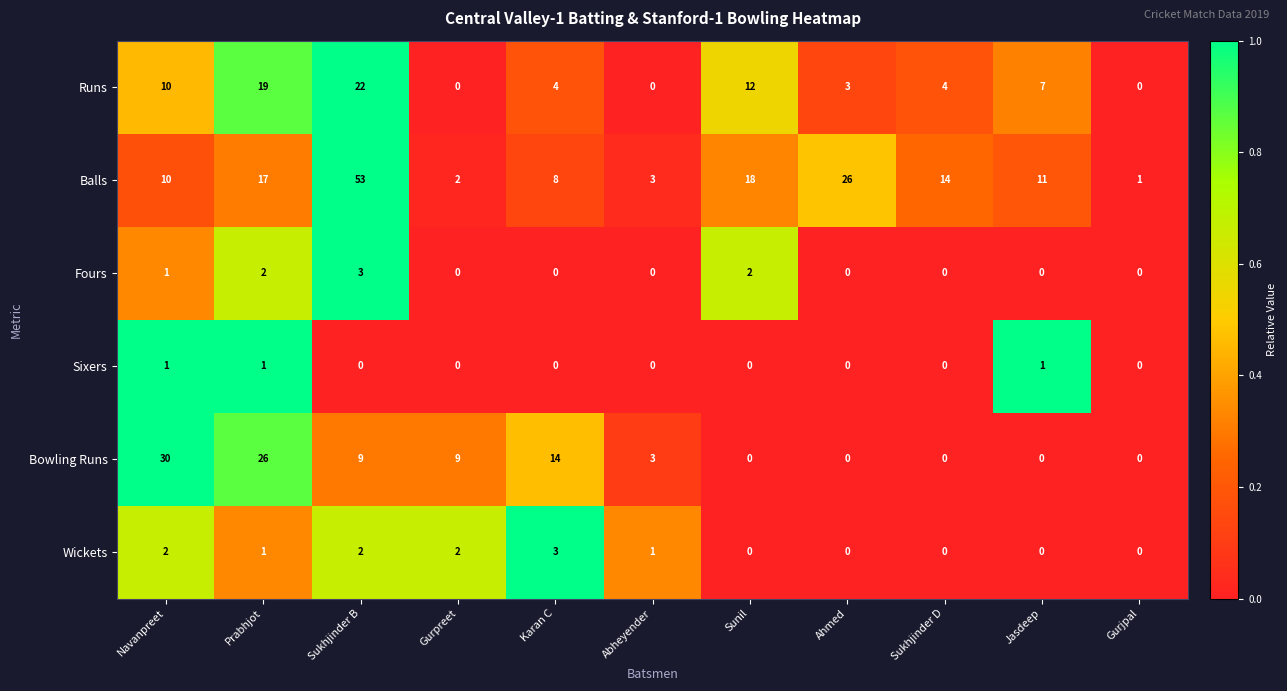

Is the value of Fours at Gurjpal greater than the value of Balls at Gurjpal?

No